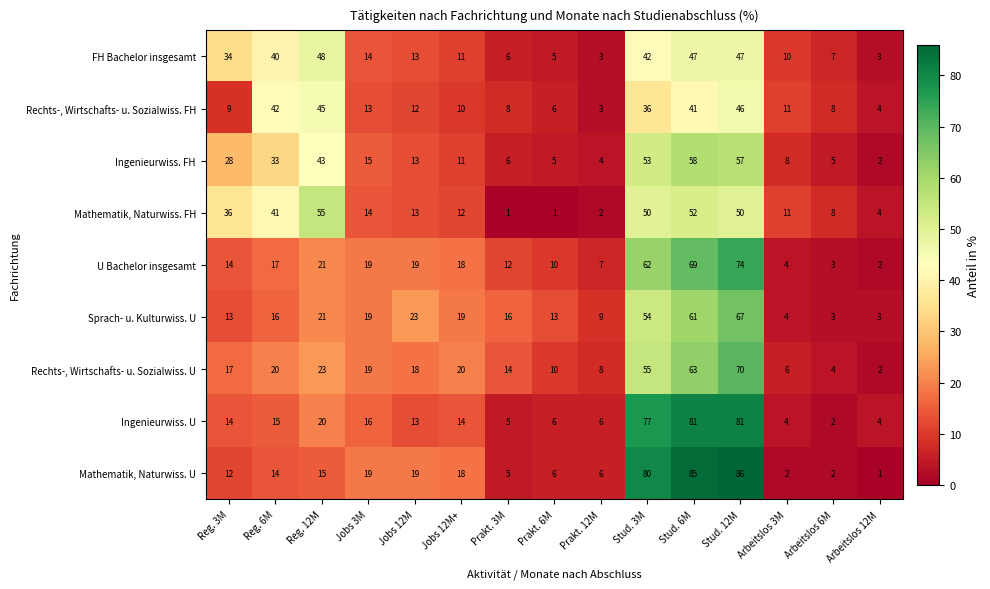

At which category does the chart reach its peak across all series?

Stud. 12M